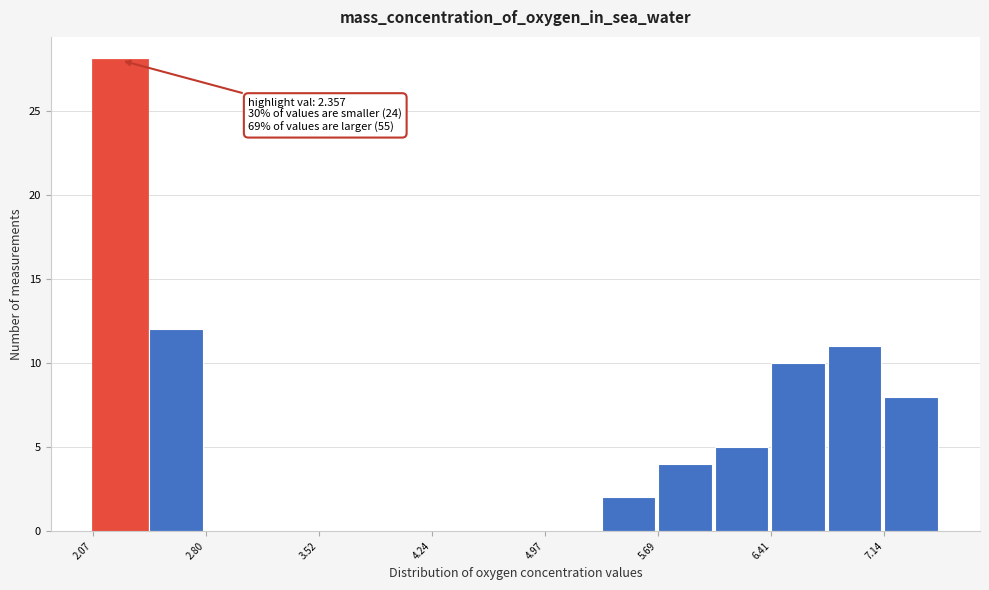

Read against the x-axis, roughly where is the centre of the tallest bar?

2.2